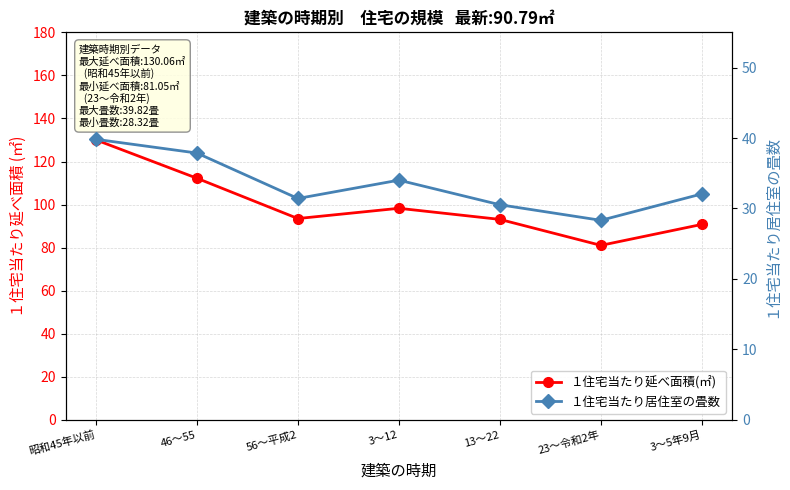

Does the chart have visible grid lines?

Yes